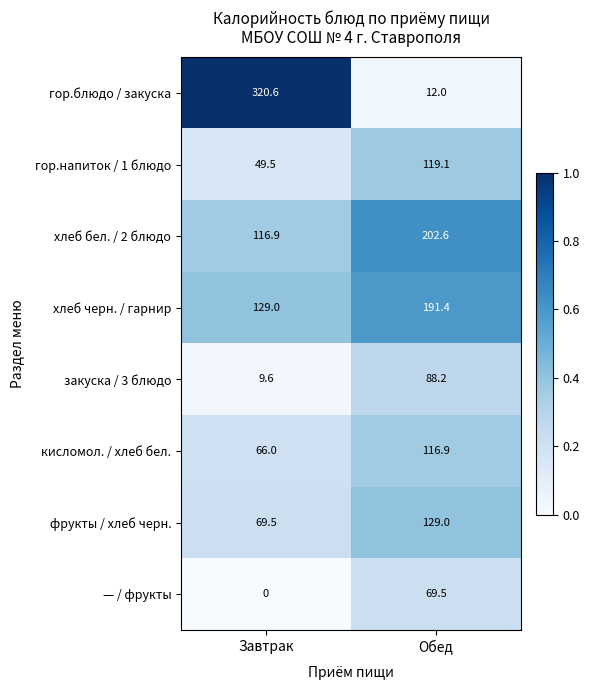

Which series has the widest spread of values?

гор.блюдо / закуска